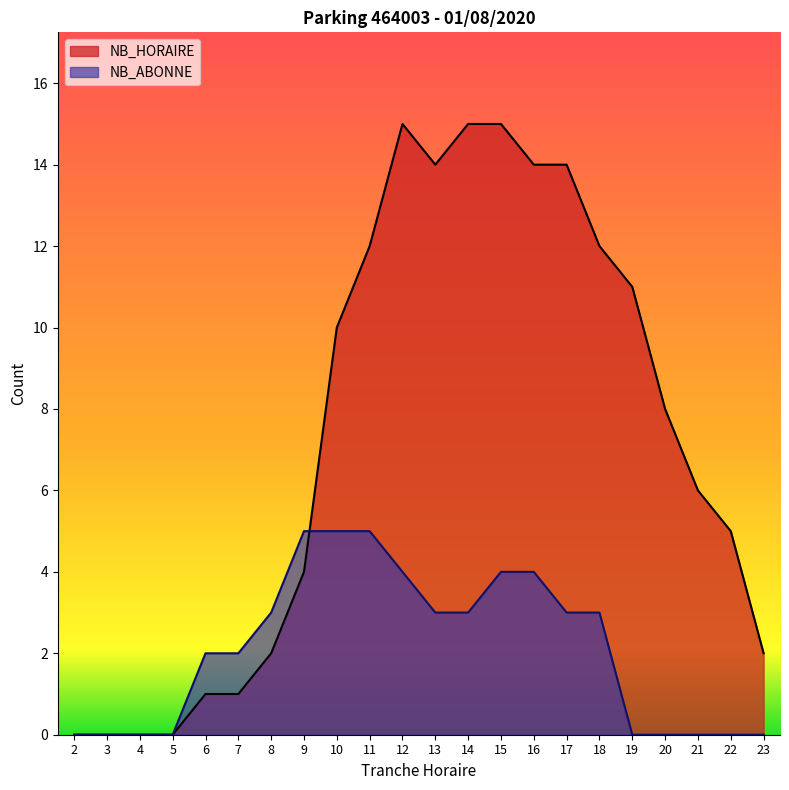

After their last crossing, which series has the higher values: NB_HORAIRE or NB_ABONNE?

NB_HORAIRE